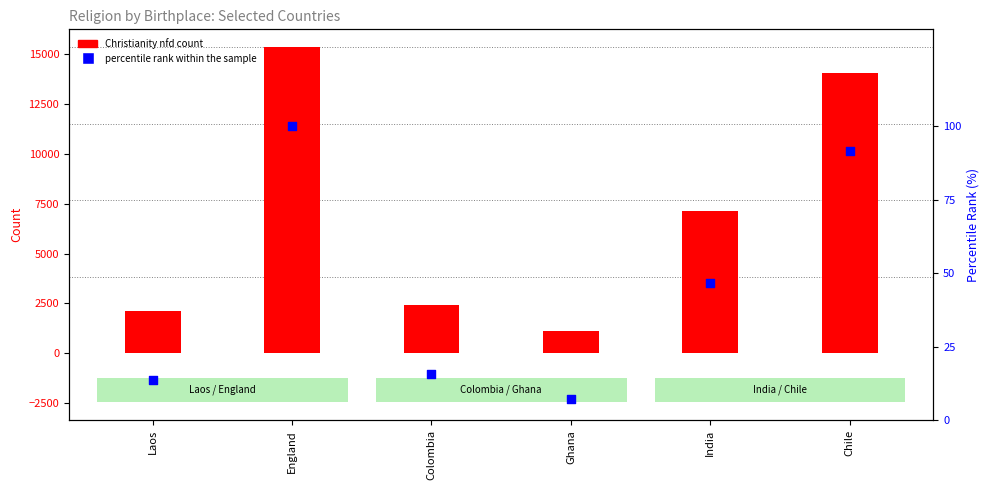

What is the total value across all series at Chile?

14116.4